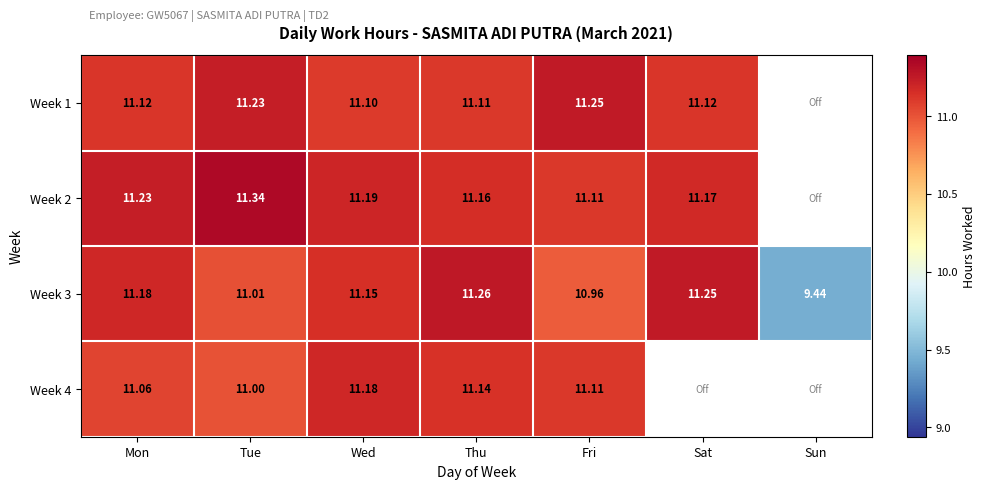

How many values in the Week 3 series exceed 11?

5